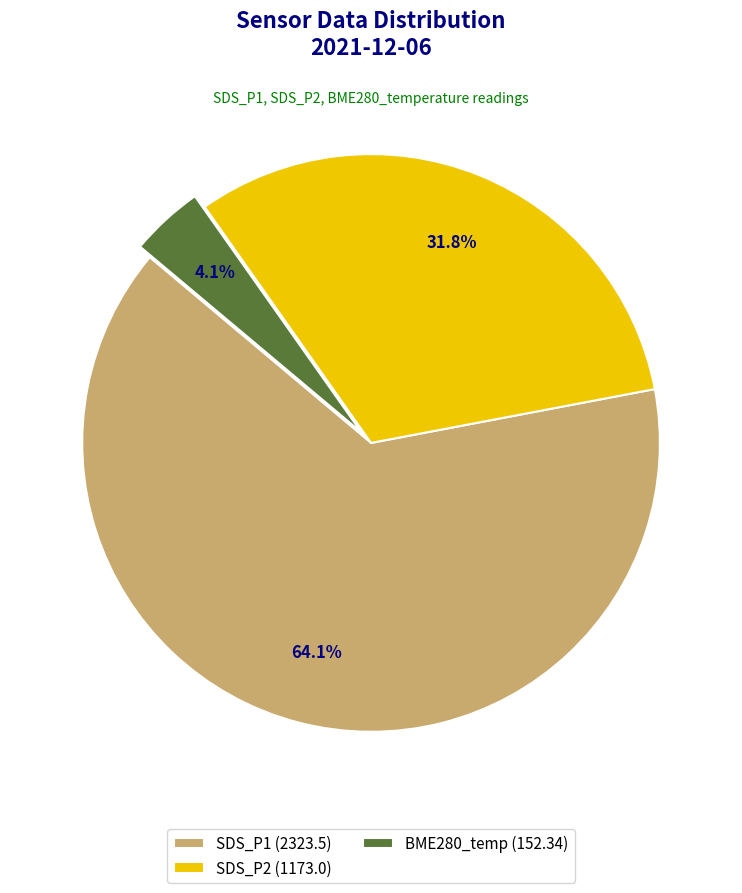

Between SDS_P2 (1173.0) and BME280_temp (152.34), which is larger?

SDS_P2 (1173.0)